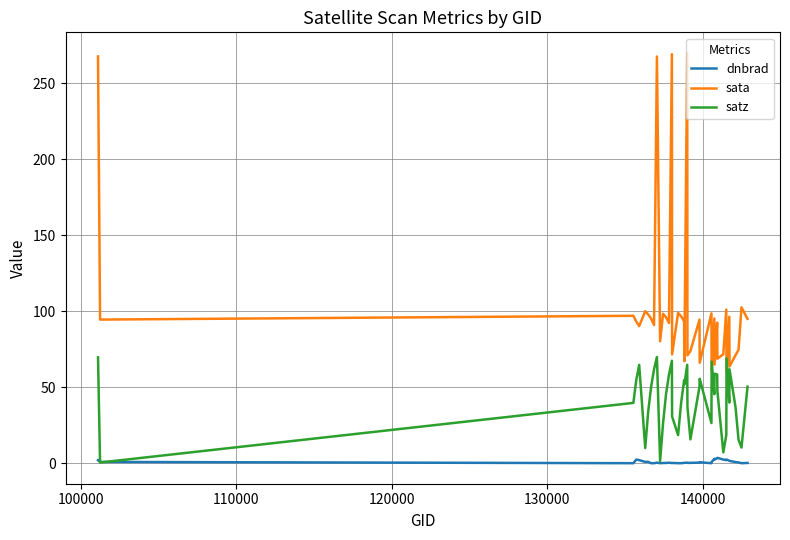

True or false: sata and dnbrad intersect in this chart.

False